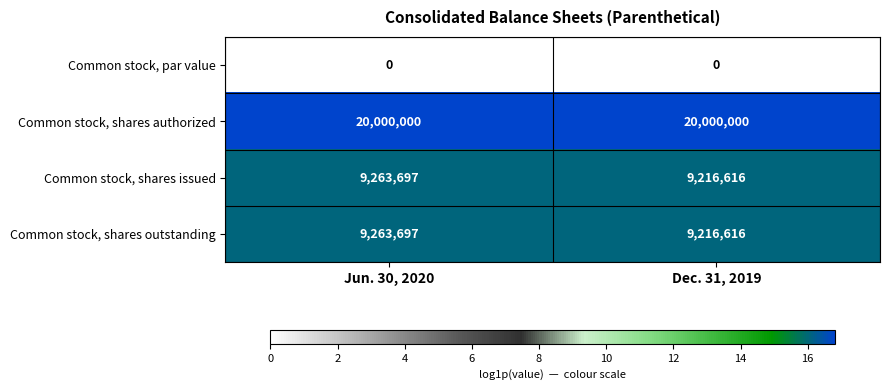

What is the difference between the highest and lowest values at Jun. 30, 2020?

20000000